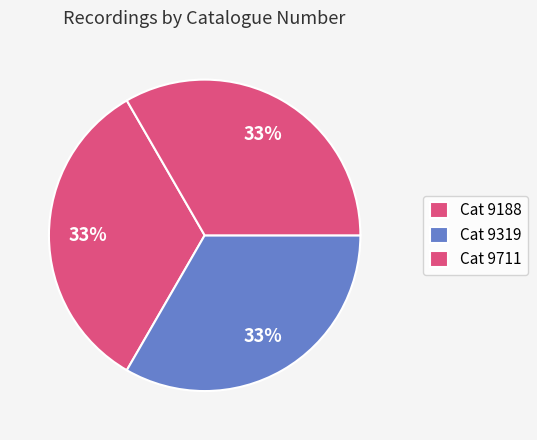

How many segments does this pie chart have?

3